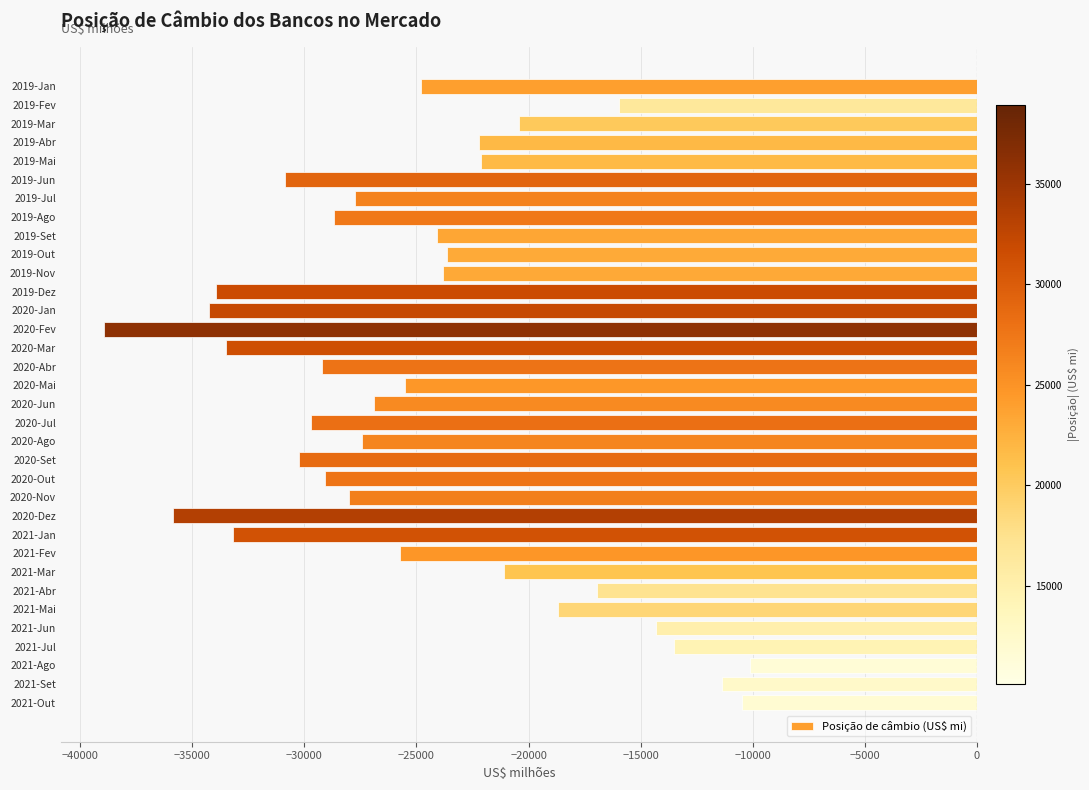

How many values exceed -25504?

16